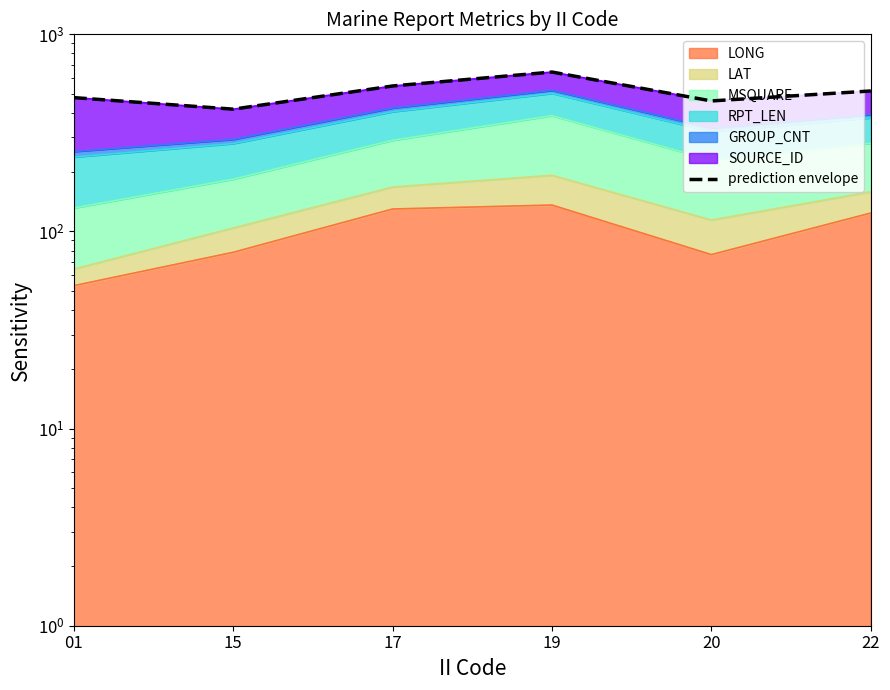

Count the number of categories in the chart.

6